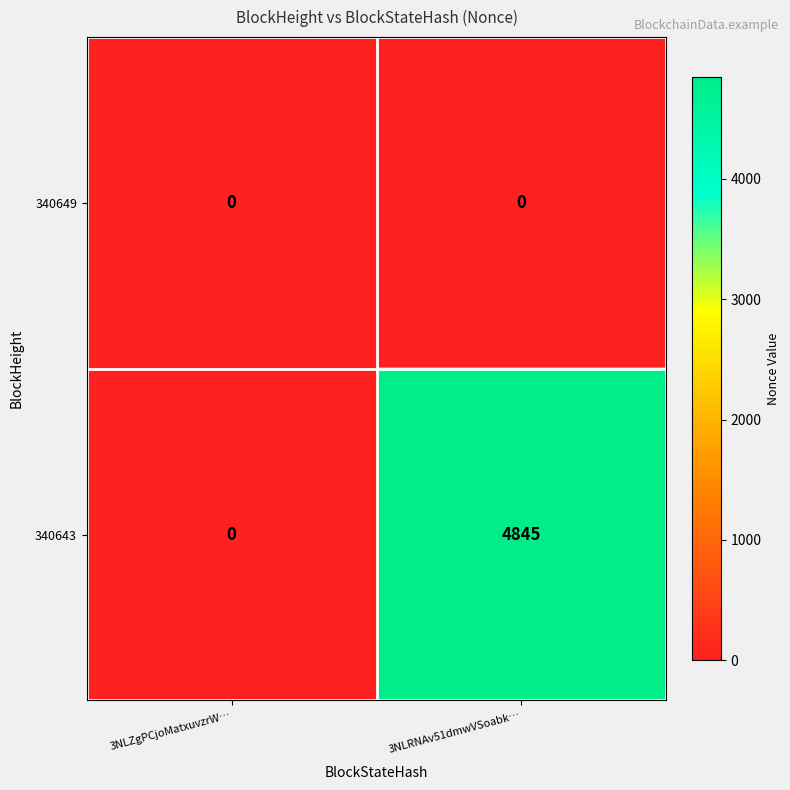

What is the total value across all series at 3NLRNAv51dmwVSoabk…?

4845